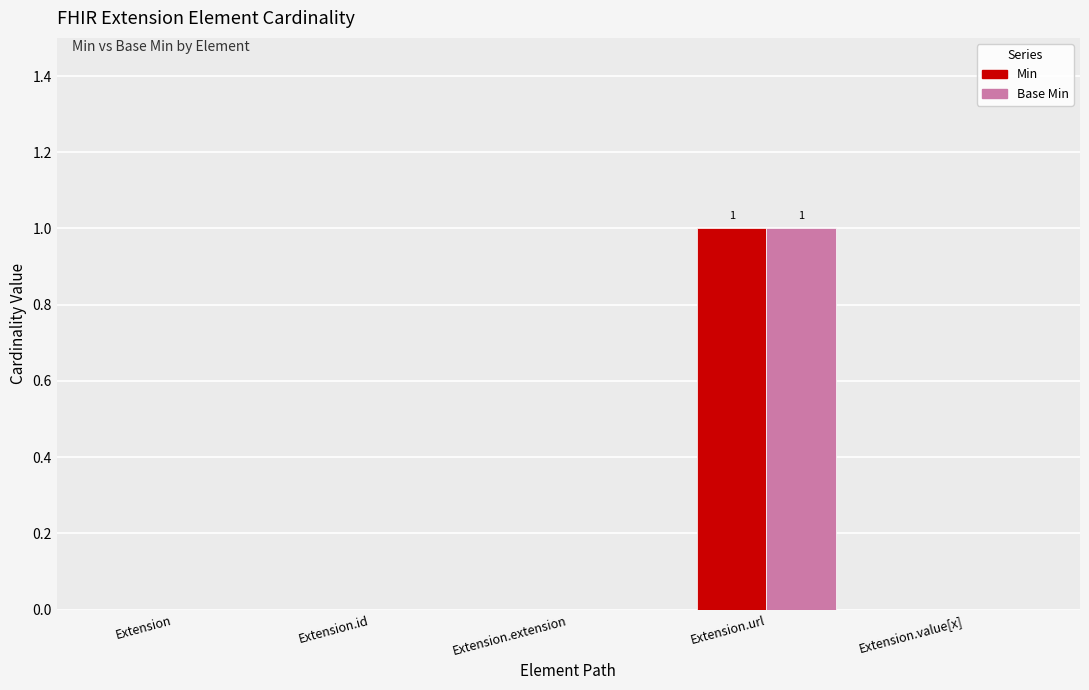

Reading left to right, extract all data points from this chart.

Min: Extension=0	Extension.id=0	Extension.extension=0	Extension.url=1	Extension.value[x]=0
Base Min: Extension=0	Extension.id=0	Extension.extension=0	Extension.url=1	Extension.value[x]=0